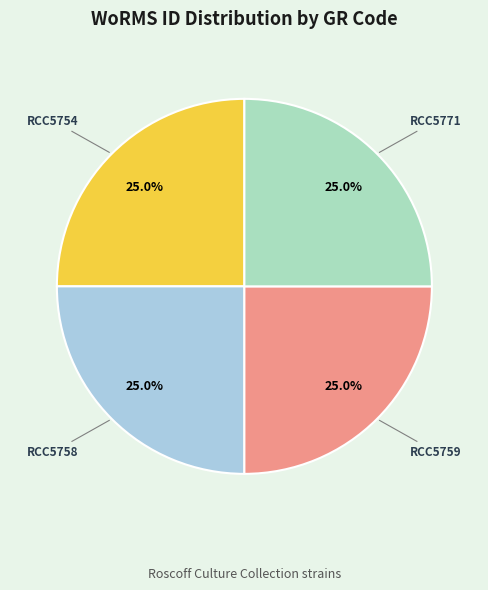

What percentage do RCC5758 and RCC5759 together represent?

50.0%